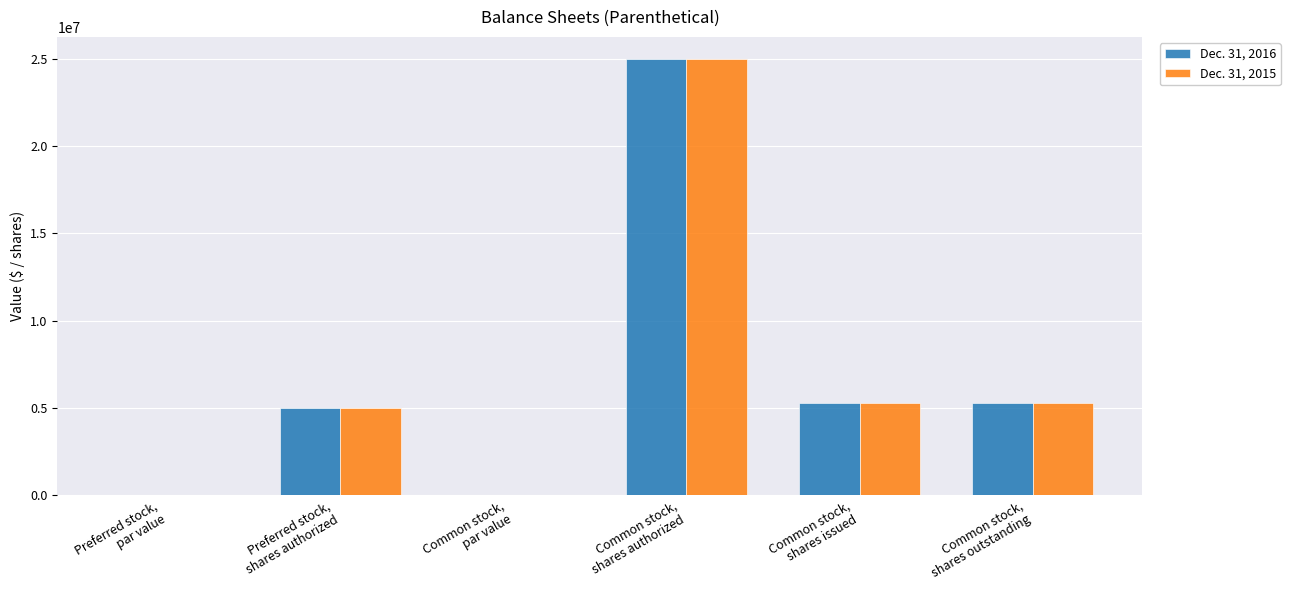

What is the highest value of the Dec. 31, 2015 series?

25000000.0